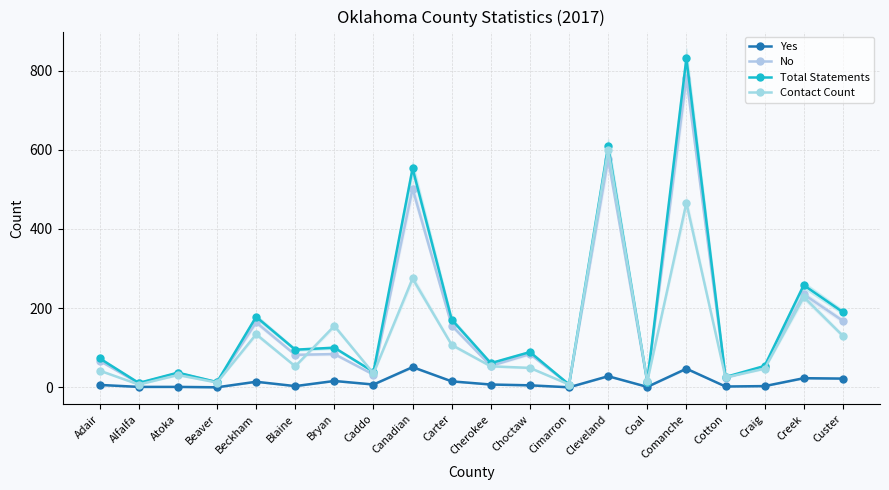

True or false: No and Yes intersect in this chart.

False